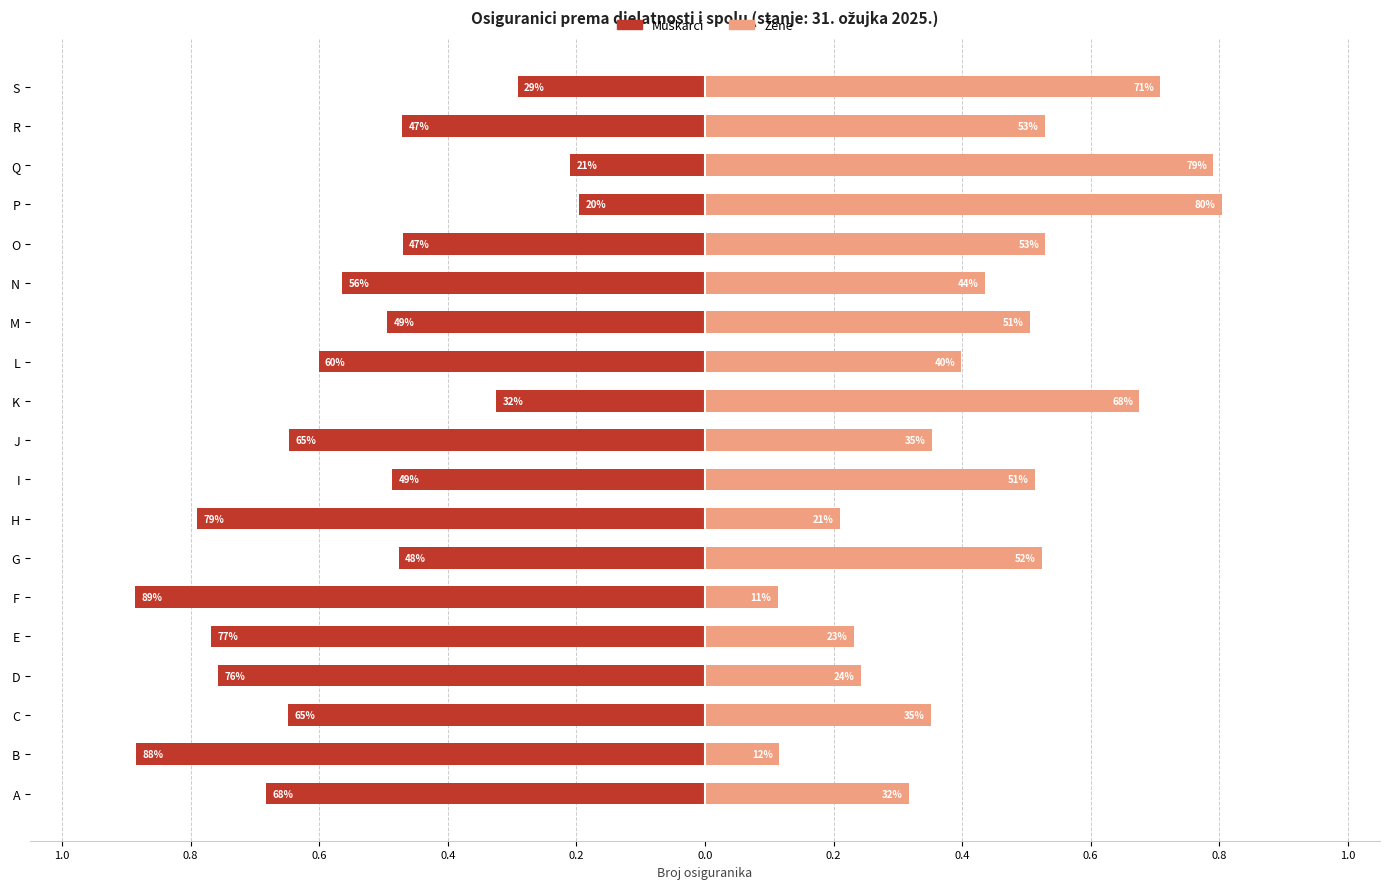

Between C and E, which is larger?

C